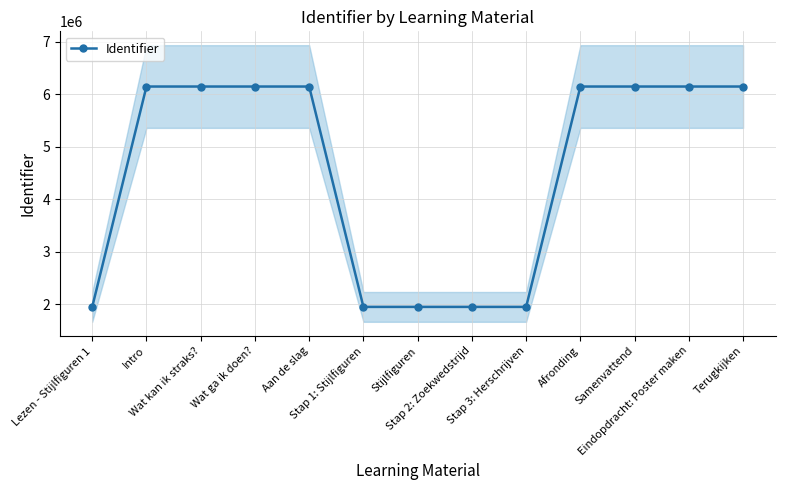

What is the label of the 3rd point from the right?

Samenvattend